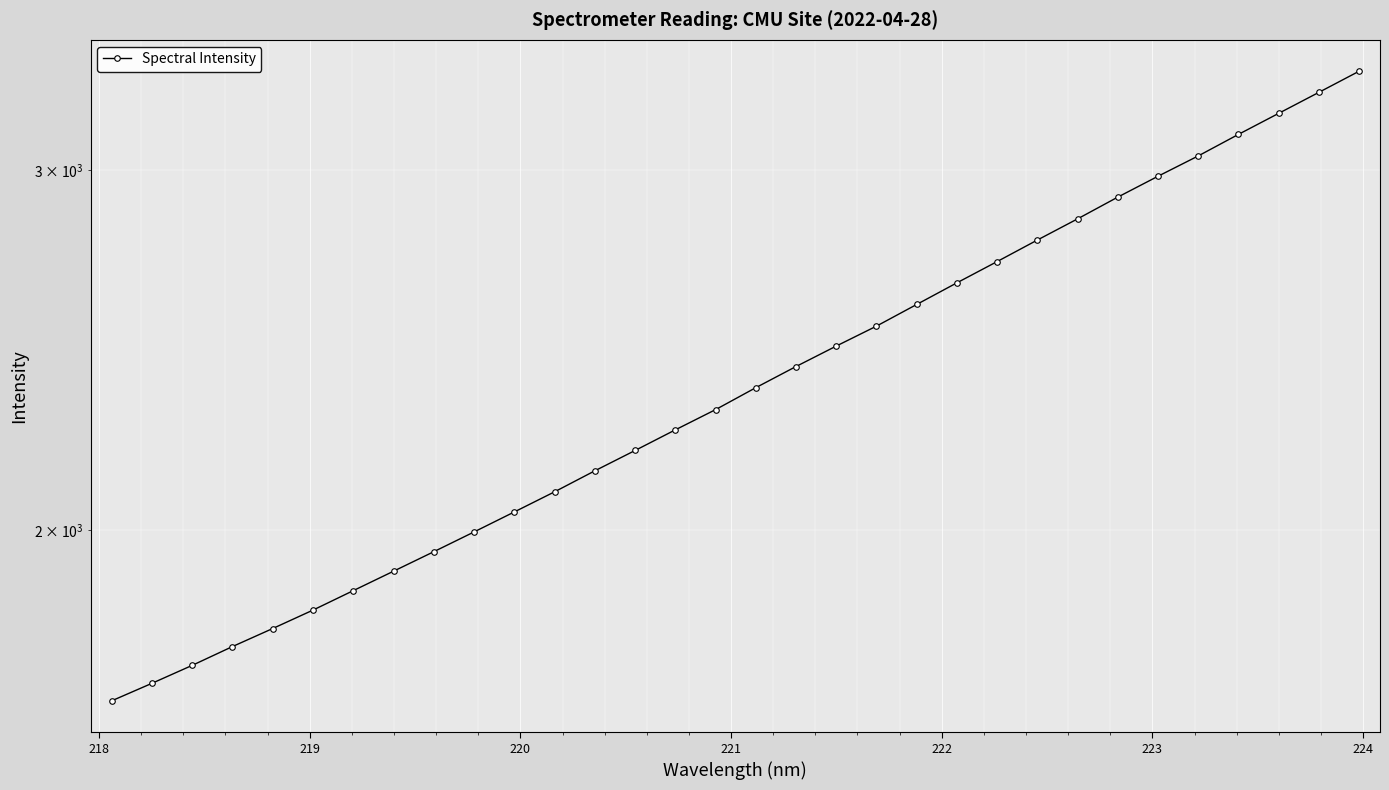

What is the average value?

2384.8